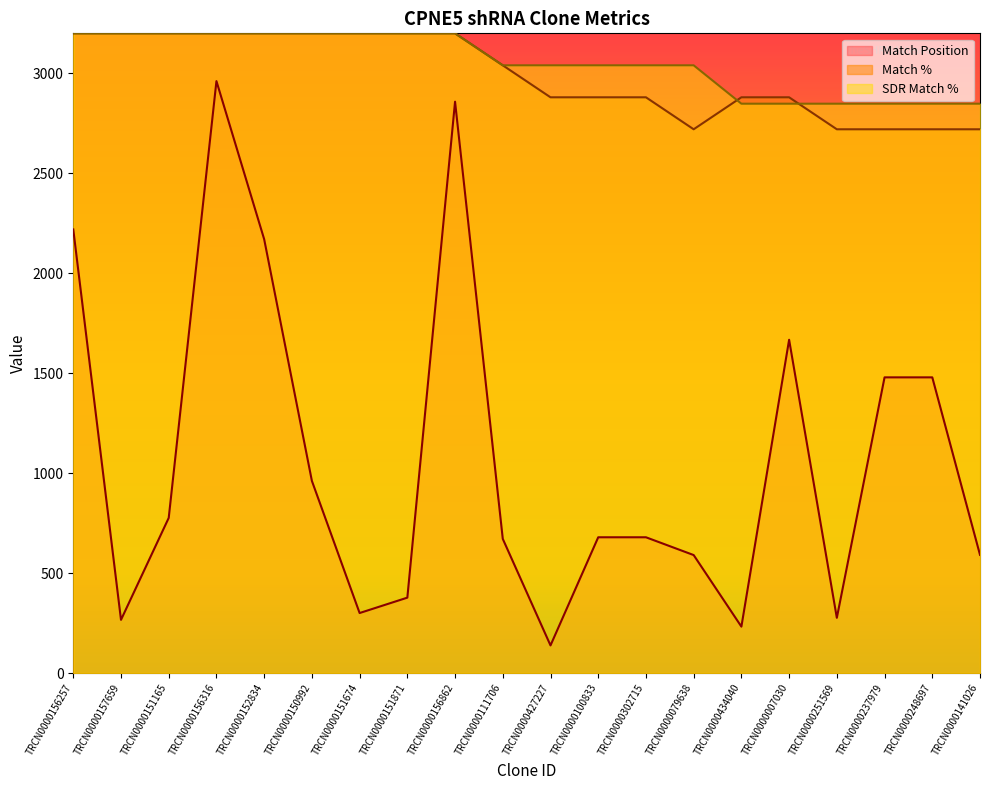

How many data points in Match Position are less than 679?

9